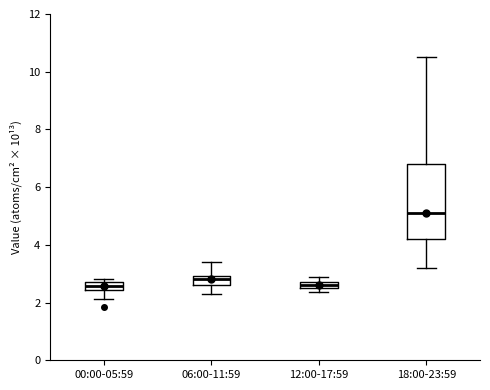

Where is the upper edge of the box for 12:00-17:59 on the y-axis? The values are not printed on the chart, so give them approximately, as read against the axis.

2.8